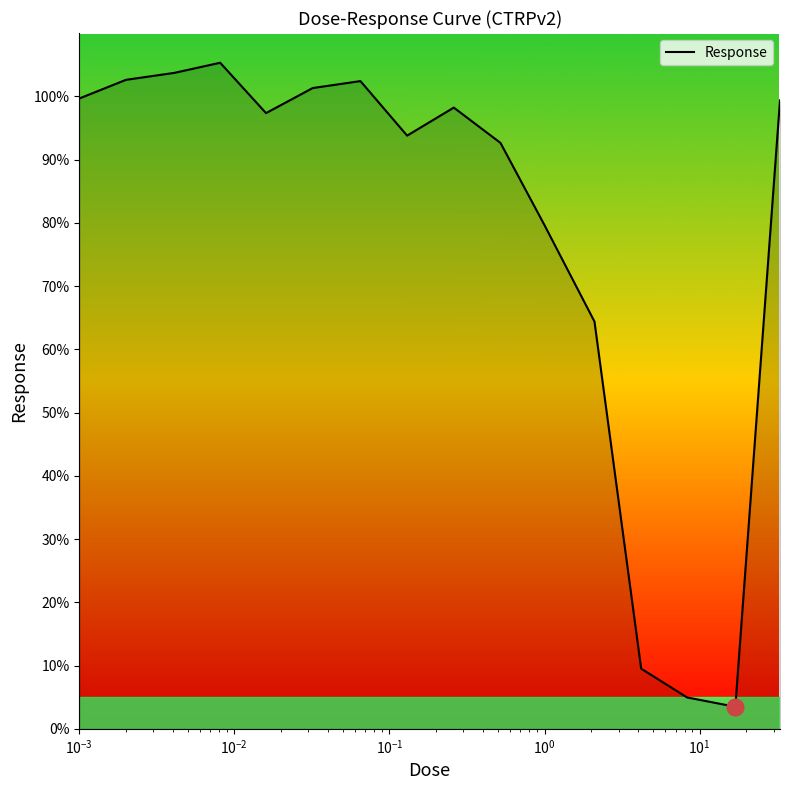

What is the difference between the maximum and minimum values?

101.8